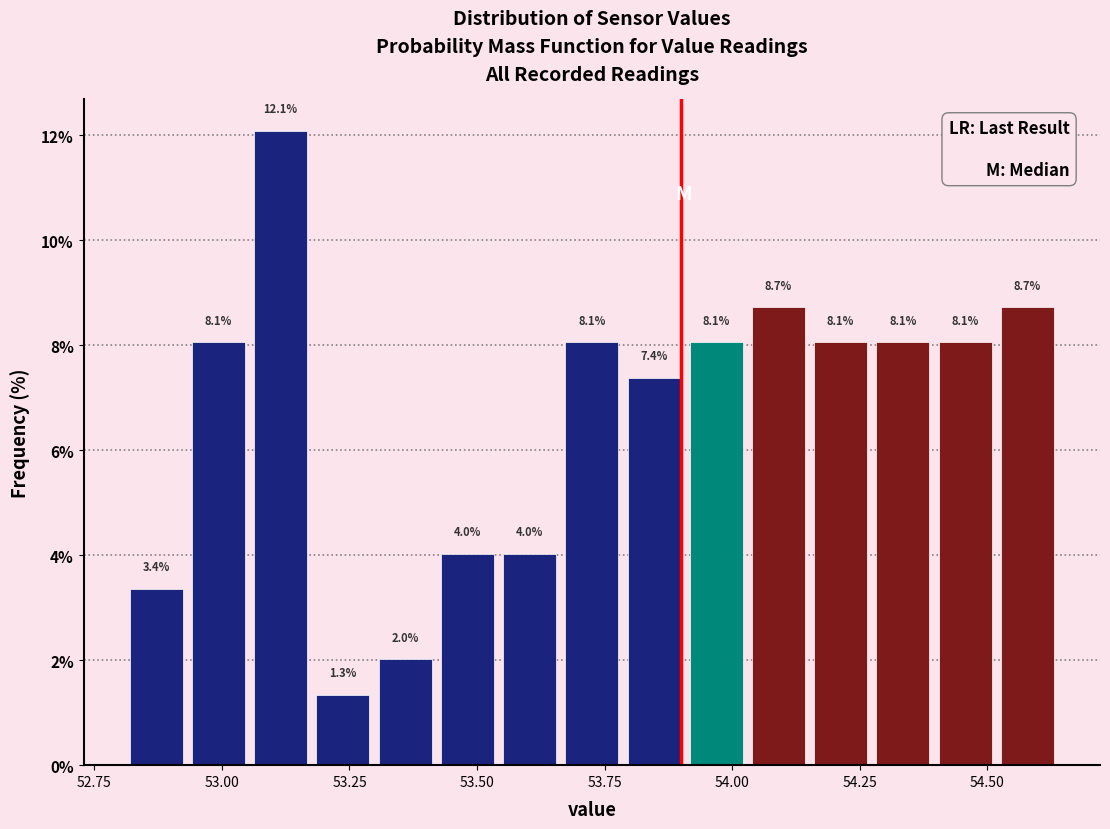

Read against the x-axis, roughly where is the centre of the tallest bar?

53.10